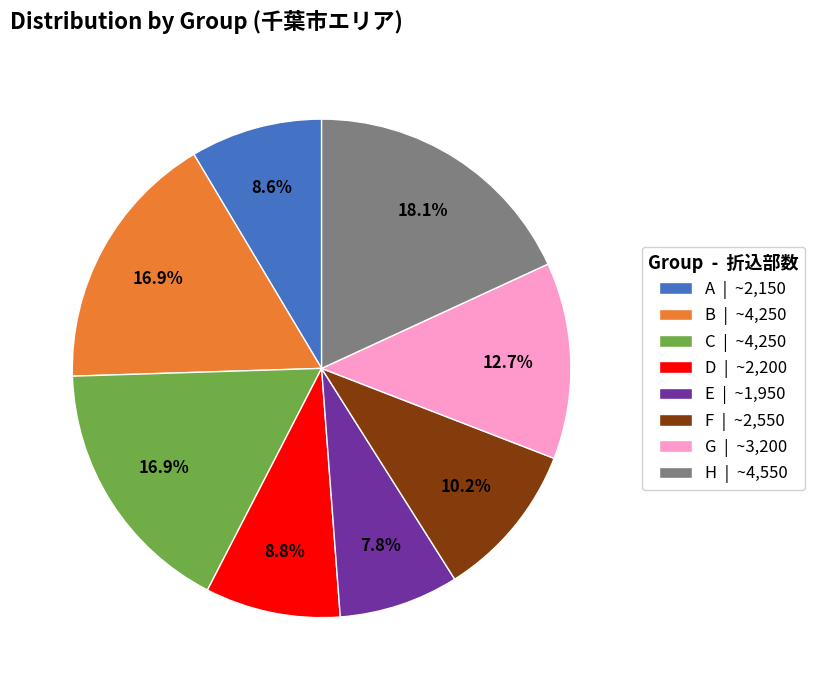

To the nearest percent, what is the average slice percentage?

12%